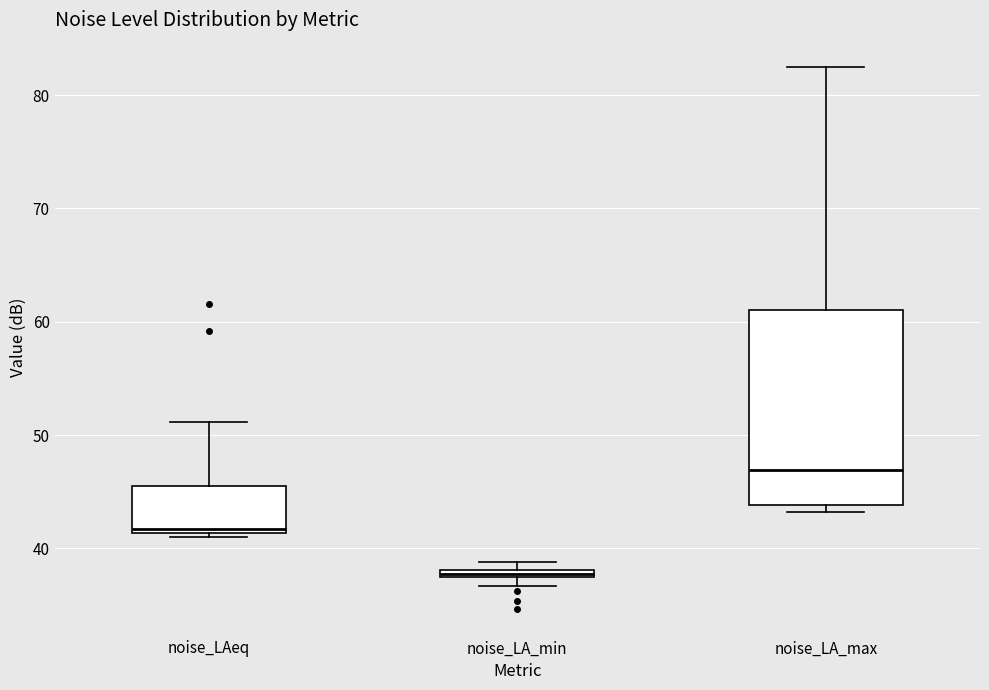

Where is the lower edge of the box for noise_LA_max on the y-axis? The values are not printed on the chart, so give them approximately, as read against the axis.

44